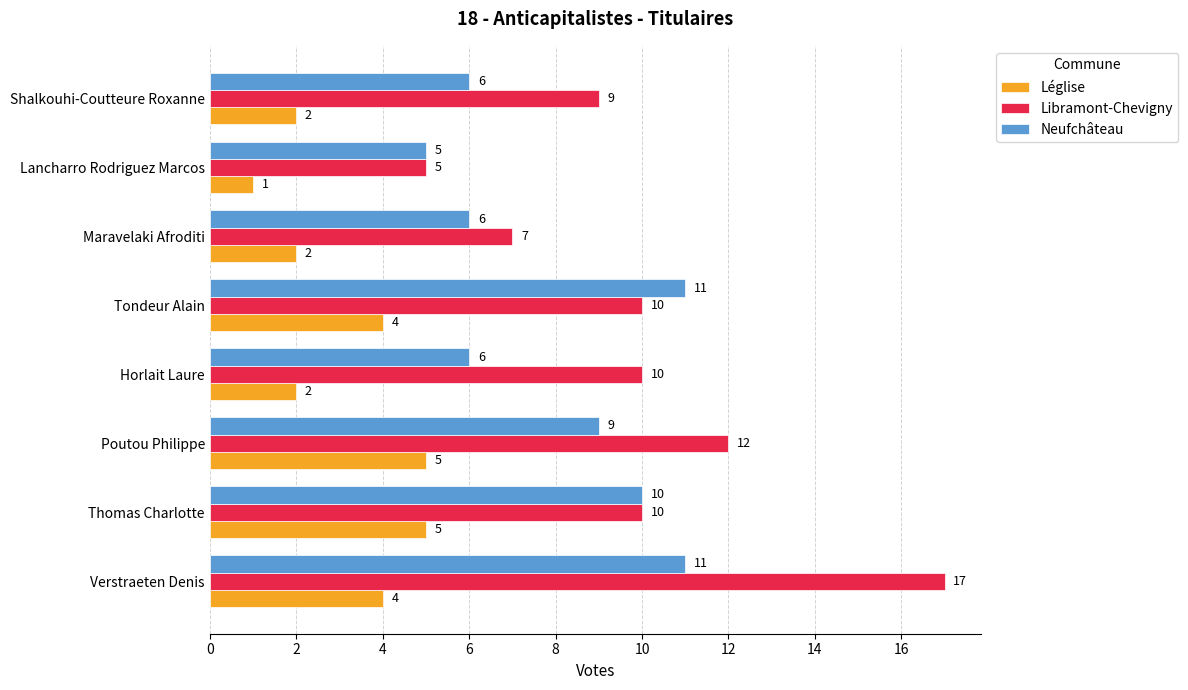

Between Maravelaki Afroditi and Shalkouhi-Coutteure Roxanne, which series saw the biggest shift?

Libramont-Chevigny